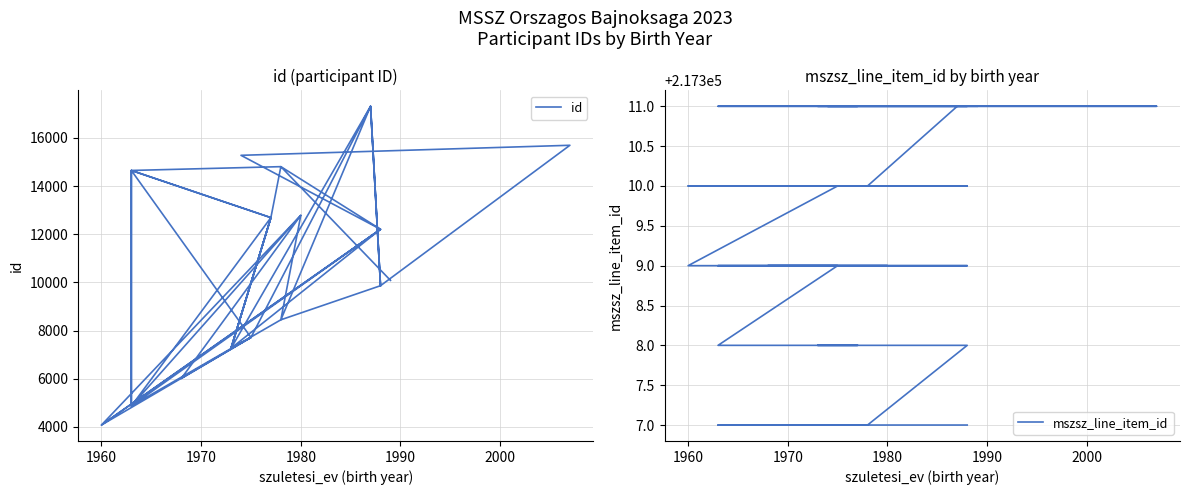

What are all the series names shown in the legend?

id, mszsz_line_item_id